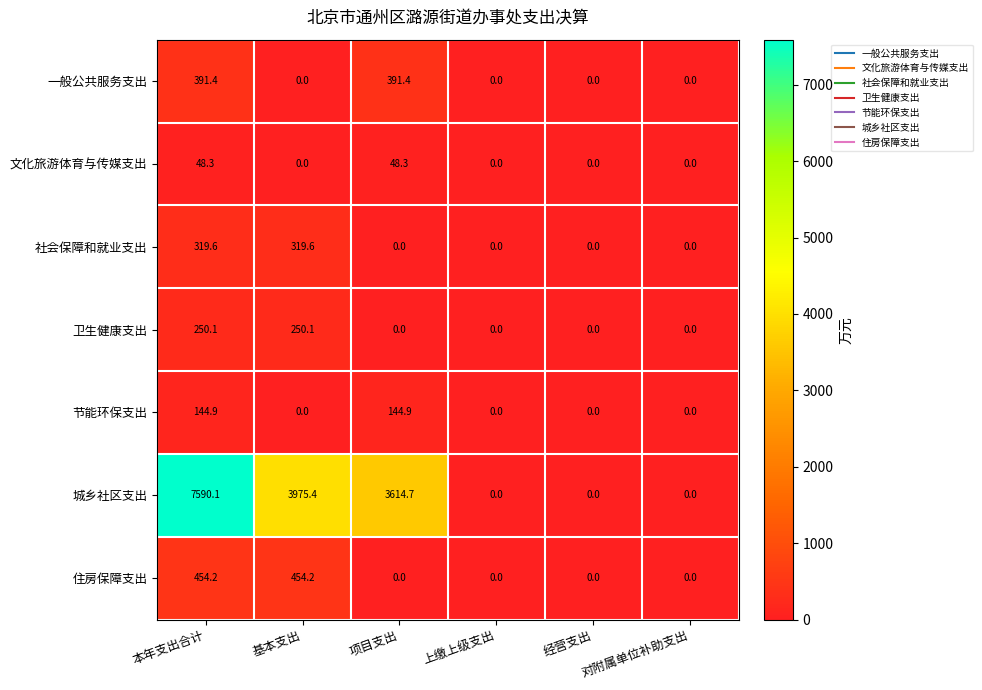

How many categories are shown in the chart?

6